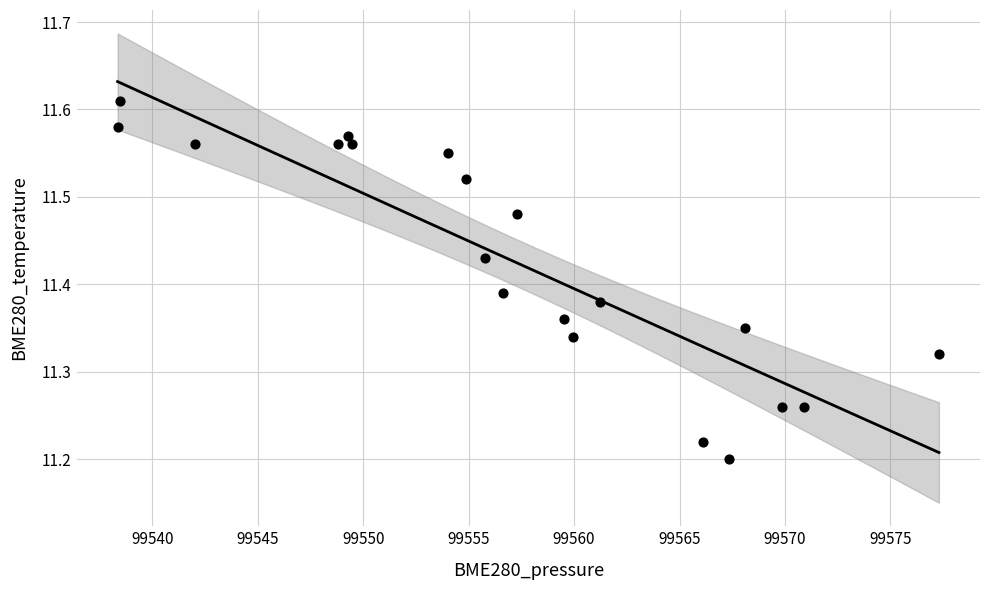

What is the range of X values (max minus min)?

38.9